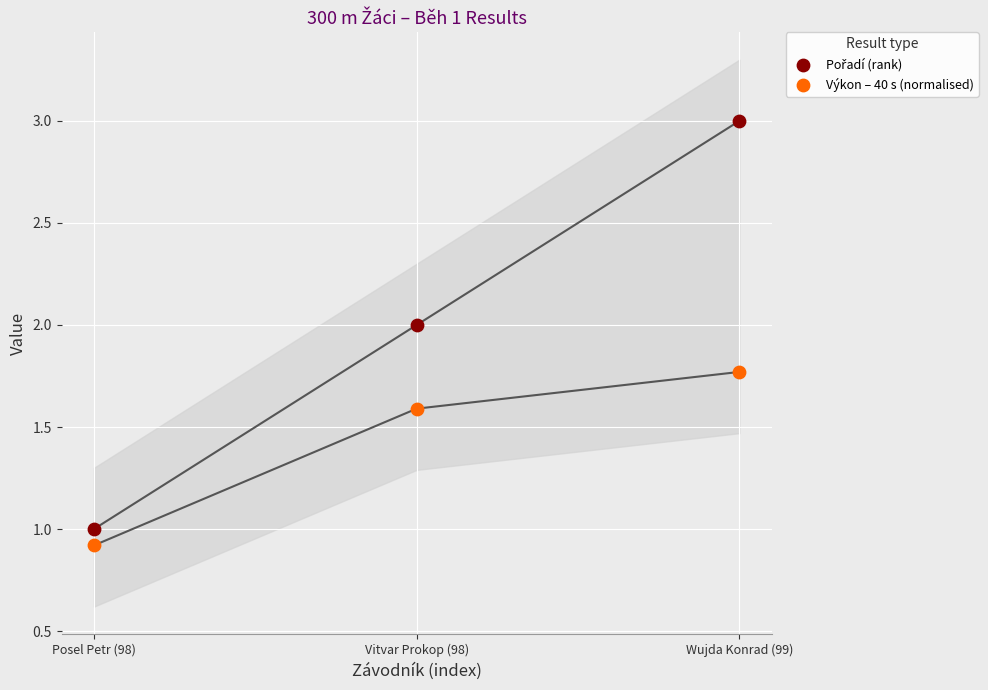

What is the X range (max minus min) for the scatter plot?

2.0